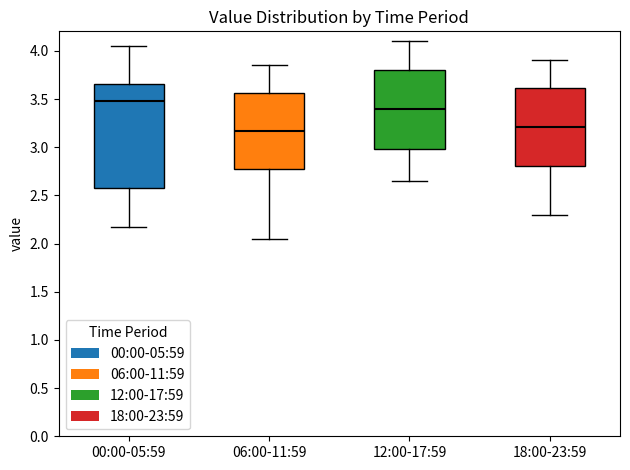

Reading left to right, read every box against the y-axis: the position of its median line, the range the box covers, and the ends of its whiskers. The values are not printed on the chart, so give them approximately, as read against the axis.

00:00-05:59: median 3.50, box 2.55 to 3.65, whiskers 2.15 to 4.05
06:00-11:59: median 3.15, box 2.75 to 3.55, whiskers 2.05 to 3.85
12:00-17:59: median 3.40, box 3.00 to 3.80, whiskers 2.65 to 4.10
18:00-23:59: median 3.20, box 2.80 to 3.60, whiskers 2.30 to 3.90